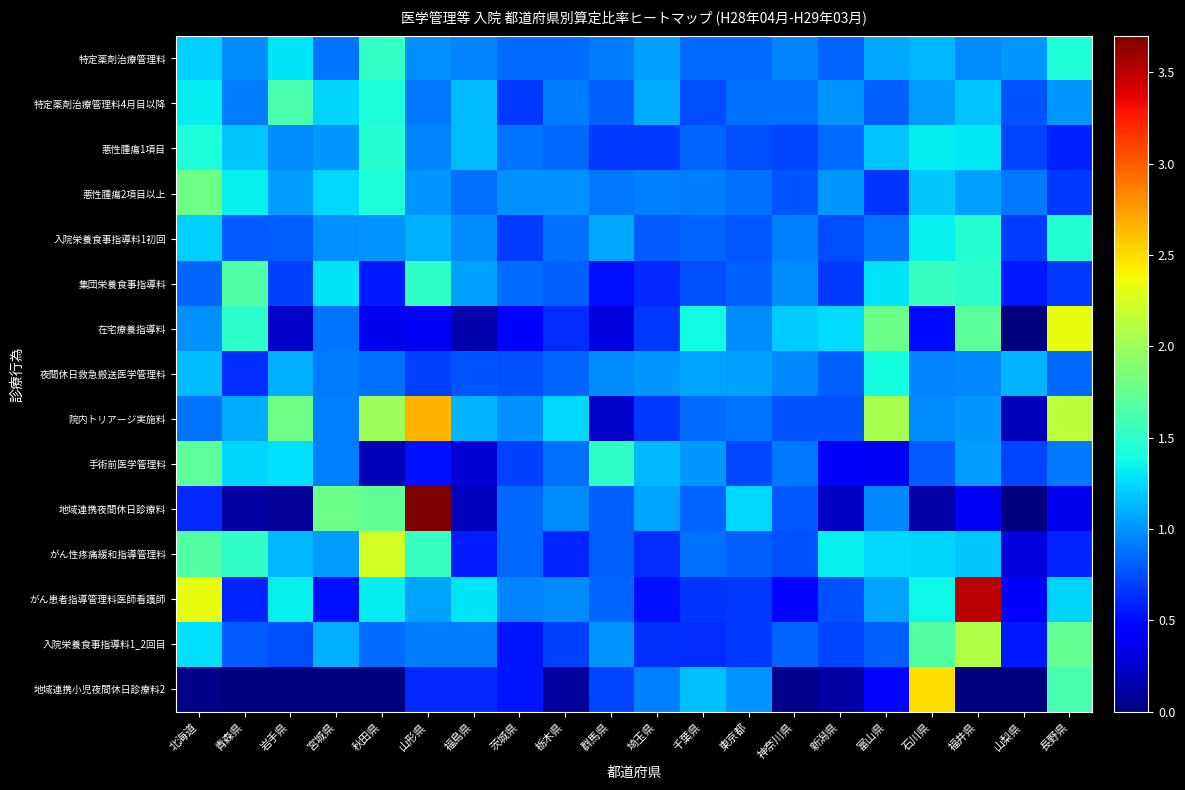

Which label corresponds to the largest value in the chart?

山形県